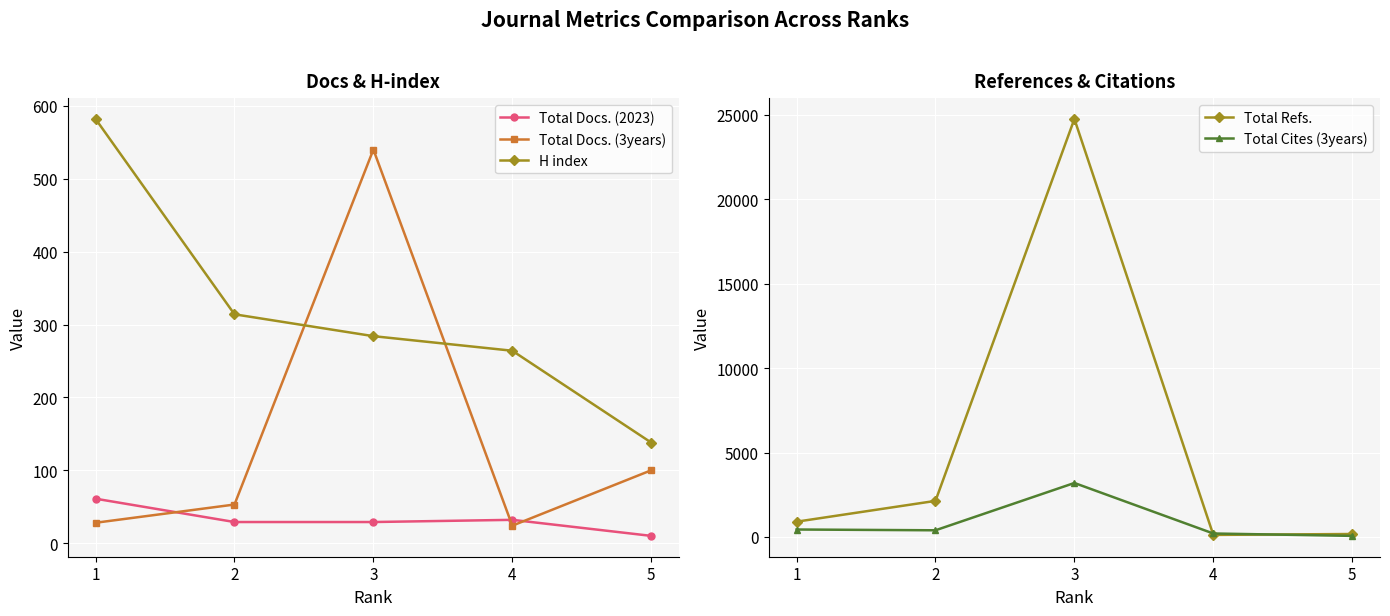

Which series has the largest range (max minus min)?

Total Refs.